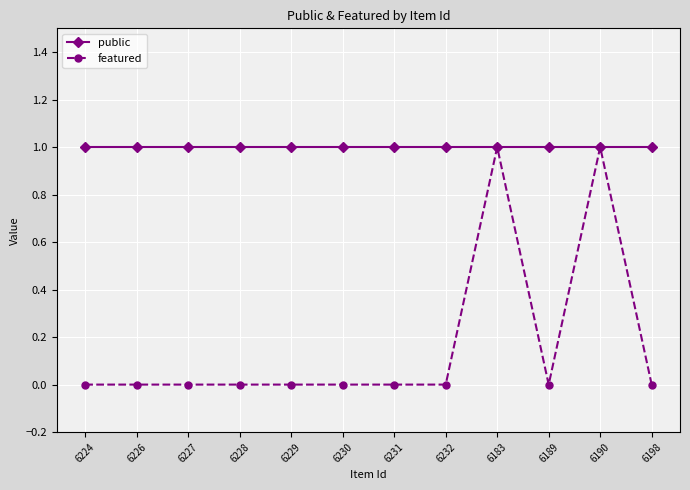

Rank the series at 6230 from lowest to highest value.

featured, public